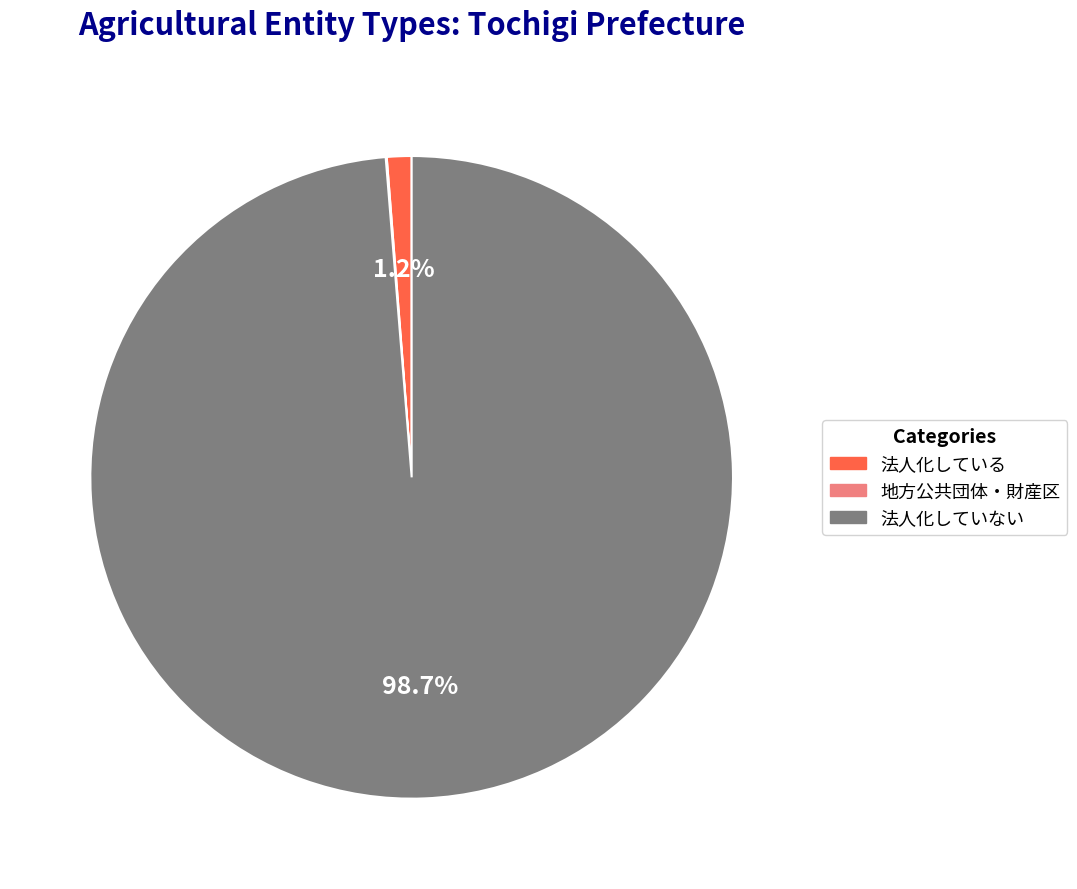

What is the majority slice?

法人化していない